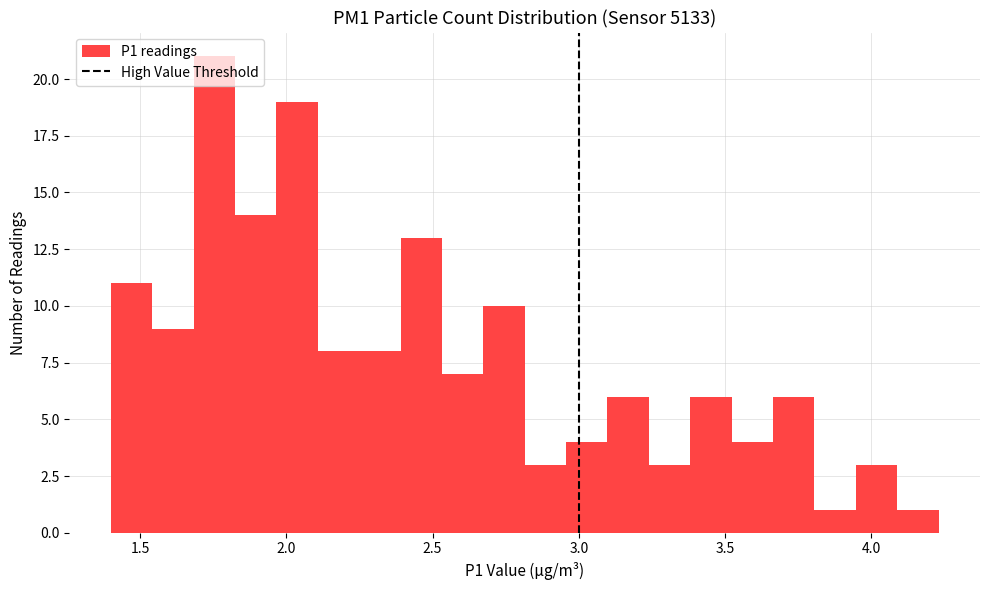

Around what value on the x-axis is the tallest bar? Give the approximate position of its centre, as read against the axis.

1.75